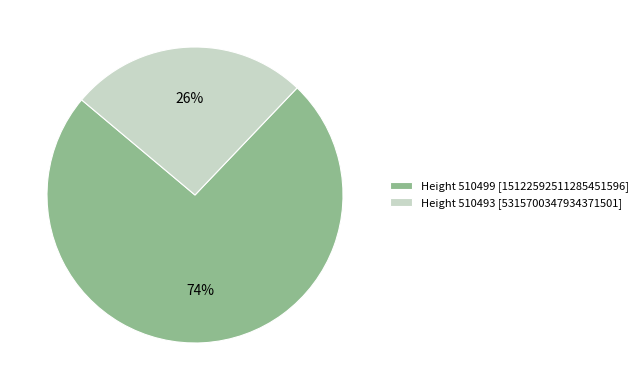

To the nearest percent, what portion does Height 510493 [5315700347934371501] represent?

26%